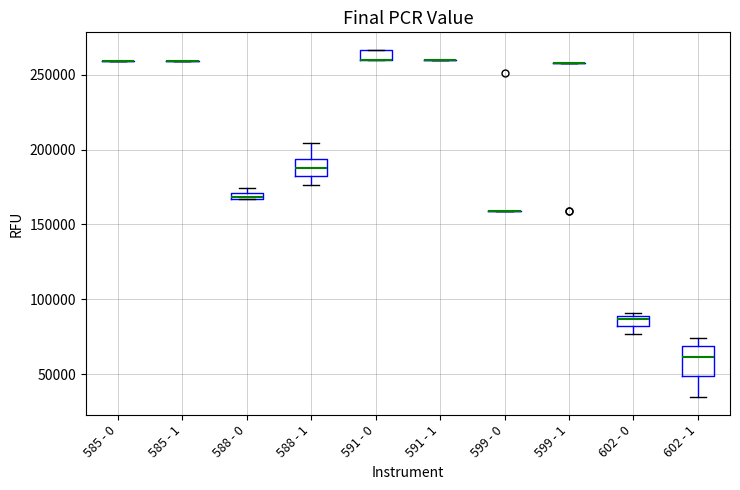

Comparing the boxes themselves (not the whiskers), which one is the tallest?

602 - 1